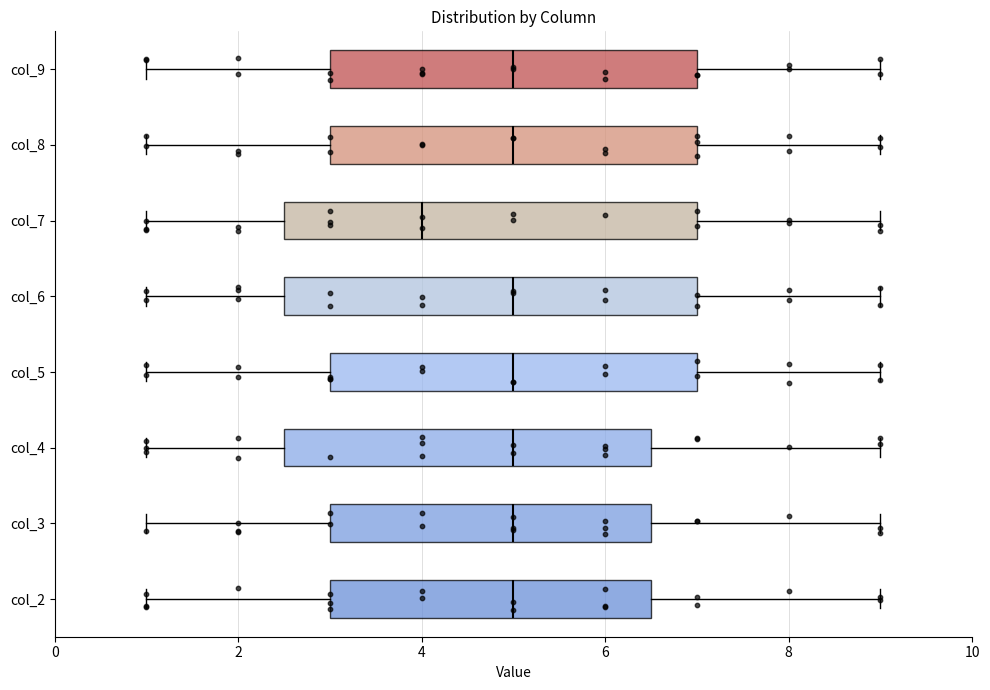

Reading bottom to top, transcribe this box plot: for each box, give where its median line is, the range the box spans, and where its two whiskers end, as read against the x-axis. The values are not printed on the chart, so give them approximately, as read against the axis.

col_2: median 5.0, box 3.0 to 6.6, whiskers 1.0 to 9.0
col_3: median 5.0, box 3.0 to 6.6, whiskers 1.0 to 9.0
col_4: median 5.0, box 2.6 to 6.6, whiskers 1.0 to 9.0
col_5: median 5.0, box 3.0 to 7.0, whiskers 1.0 to 9.0
col_6: median 5.0, box 2.6 to 7.0, whiskers 1.0 to 9.0
col_7: median 4.0, box 2.6 to 7.0, whiskers 1.0 to 9.0
col_8: median 5.0, box 3.0 to 7.0, whiskers 1.0 to 9.0
col_9: median 5.0, box 3.0 to 7.0, whiskers 1.0 to 9.0